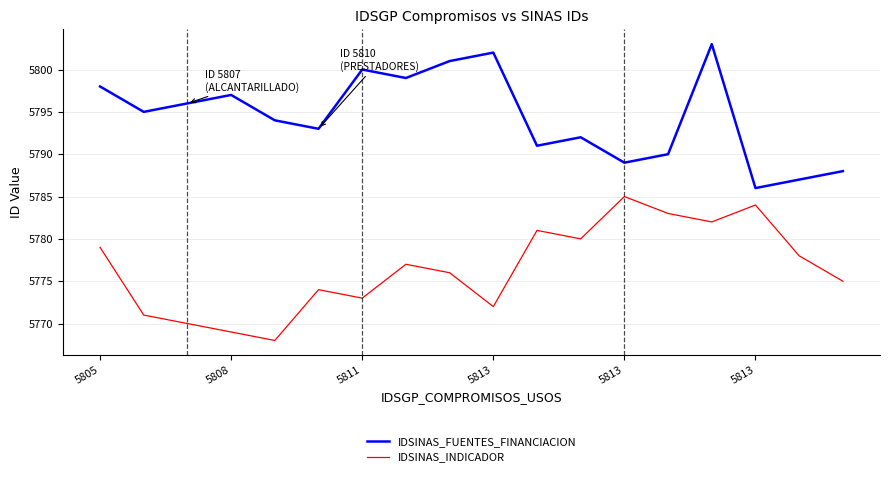

What is the lowest value of the IDSINAS_FUENTES_FINANCIACION series?

5786